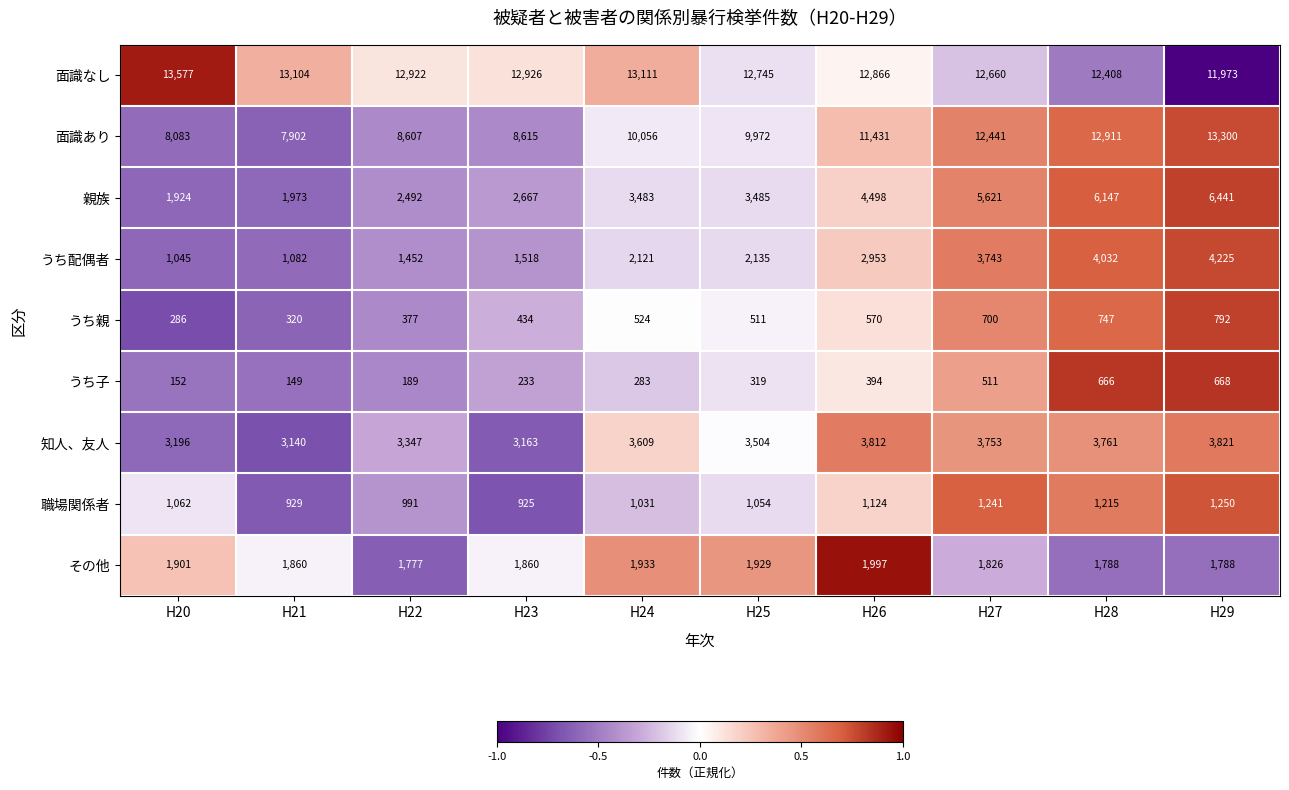

How many categories are shown in the chart?

10